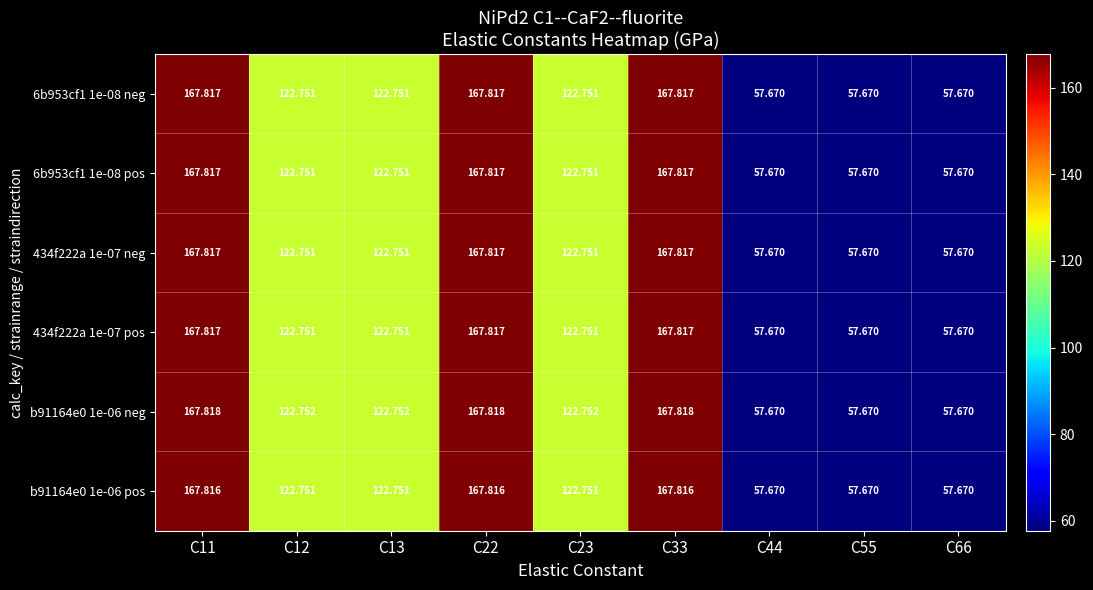

Is the value of b91164e0 1e-06 neg at C13 greater than the value of 6b953cf1 1e-08 pos at C33?

No